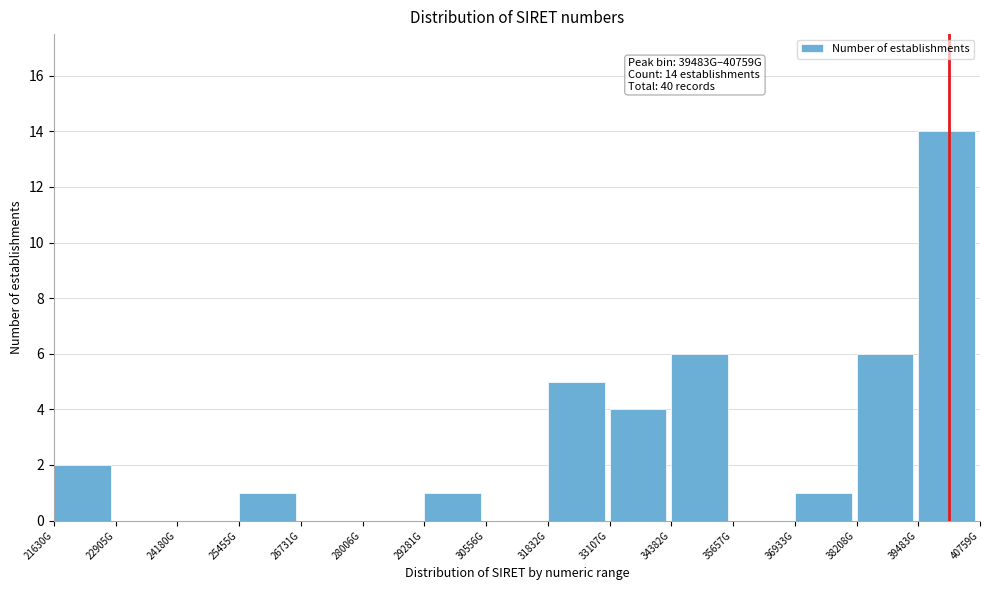

Reading left to right, transcribe all the data shown in this chart.

21630G=2	22905G=0	24180G=0	25455G=1	26731G=0	28006G=0	29281G=1	30556G=0	31832G=5	33107G=4	34382G=6	35657G=0	36933G=1	38208G=6	39483G=14